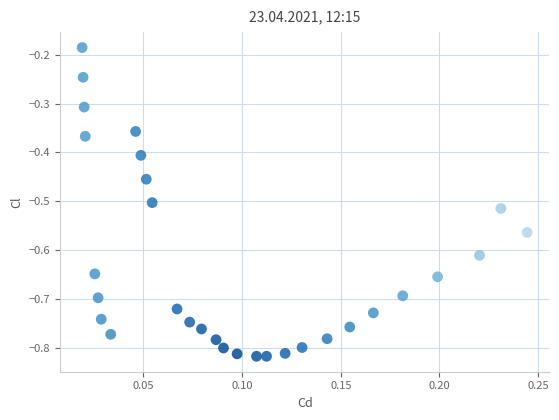

What is the range of Y values (max minus min)?

0.6